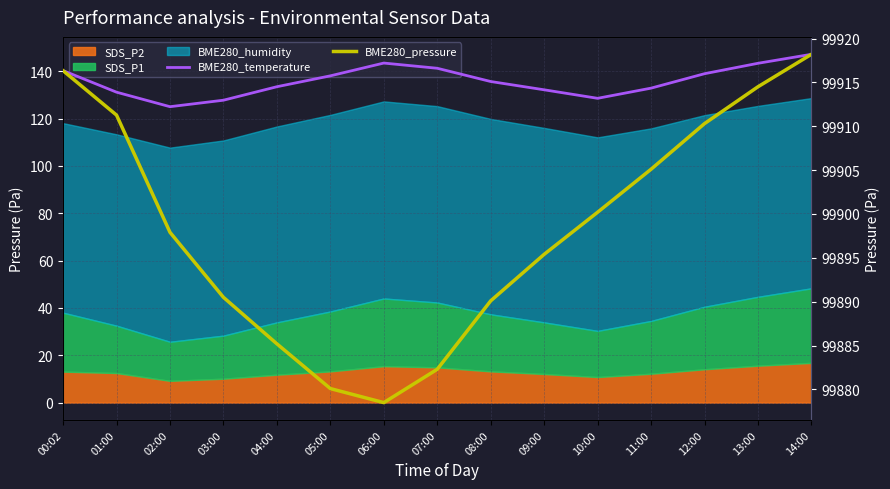

How many lines are shown in the chart?

2